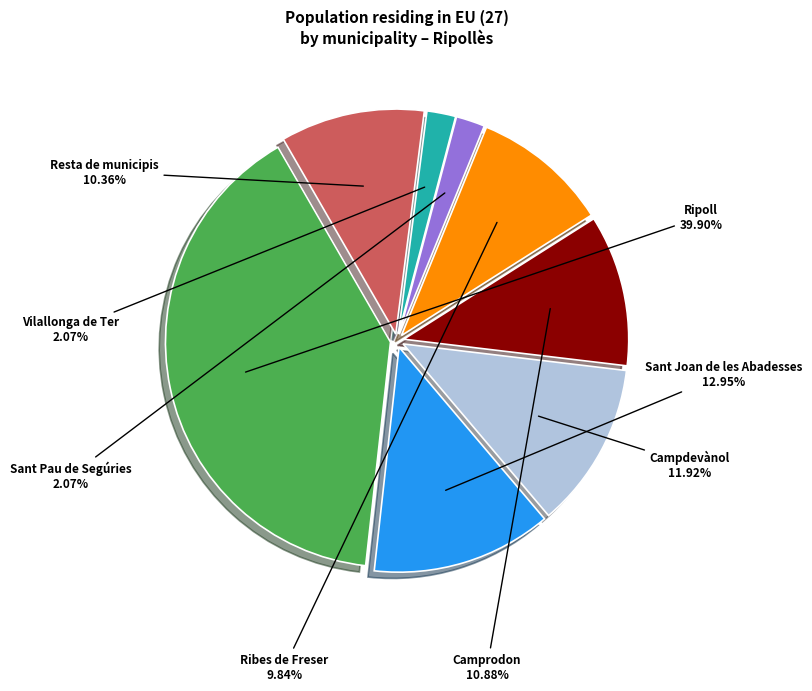

Which slice is the largest?

Ripoll